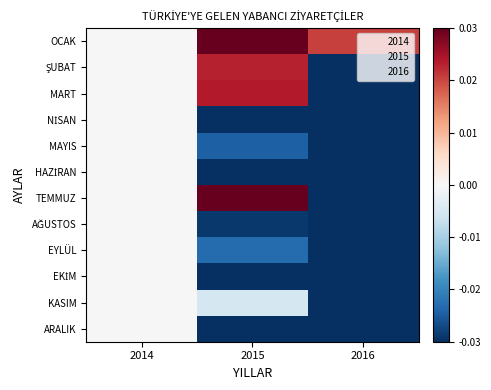

How many series are shown in this chart?

12